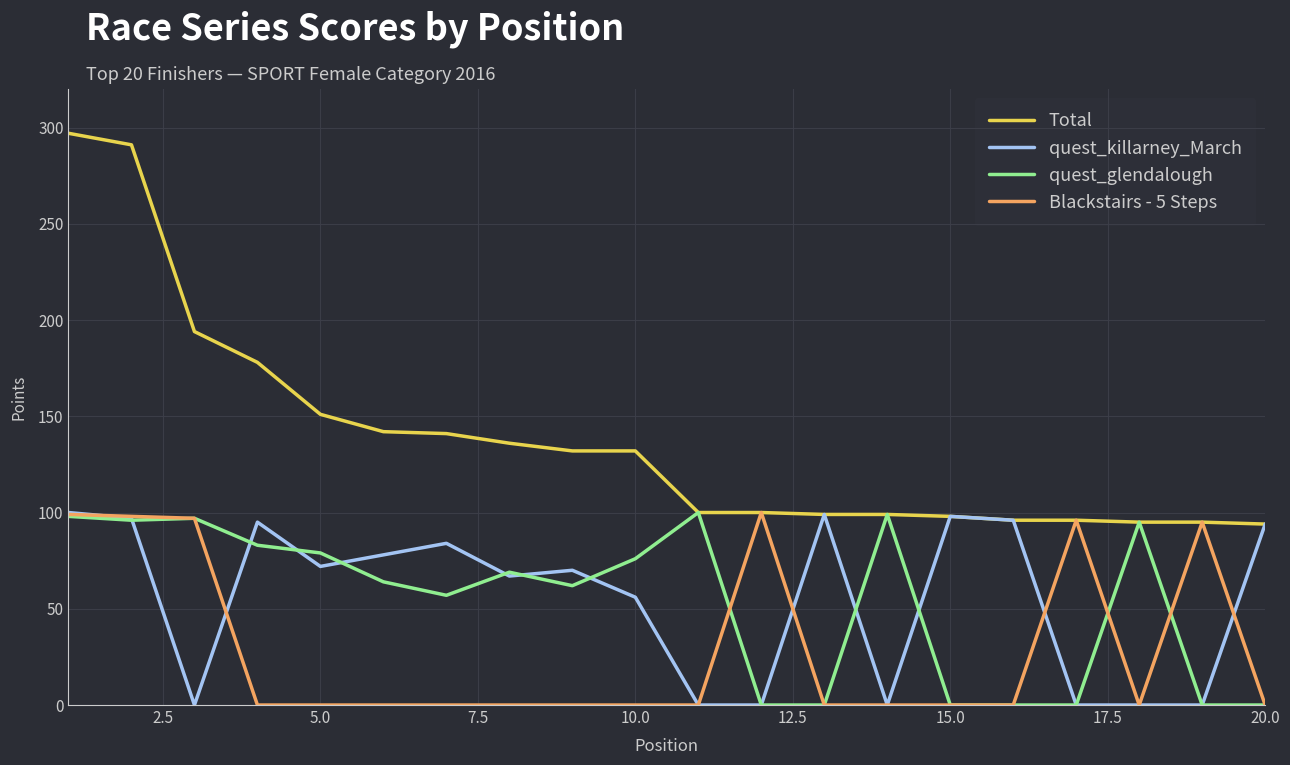

Which series has the widest spread of values?

Total